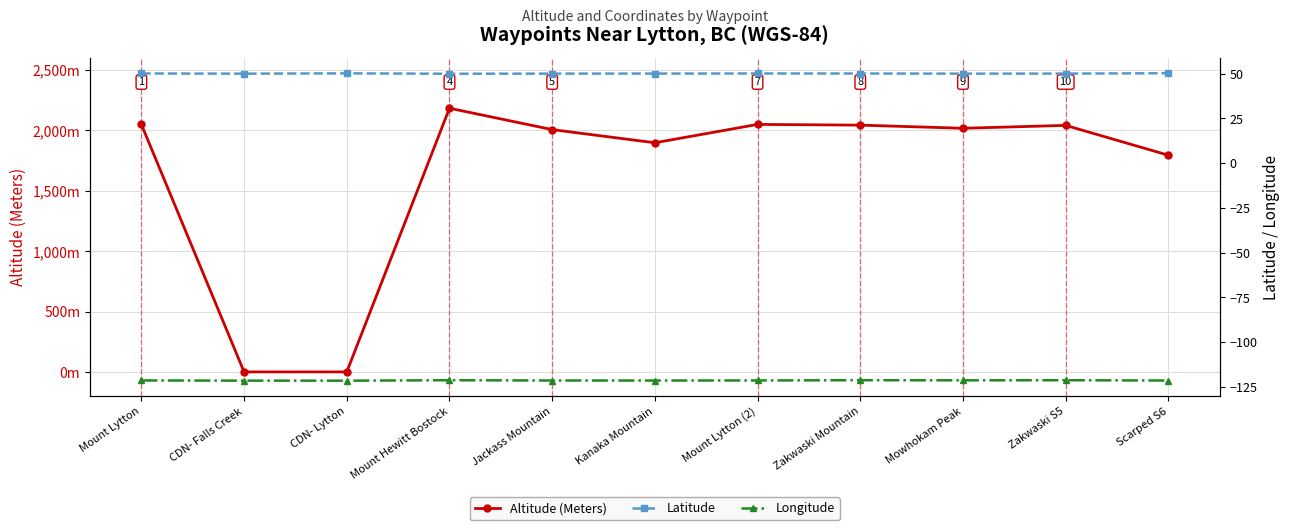

Which series changed the most between CDN- Lytton and Mowhokam Peak?

Altitude (Meters)